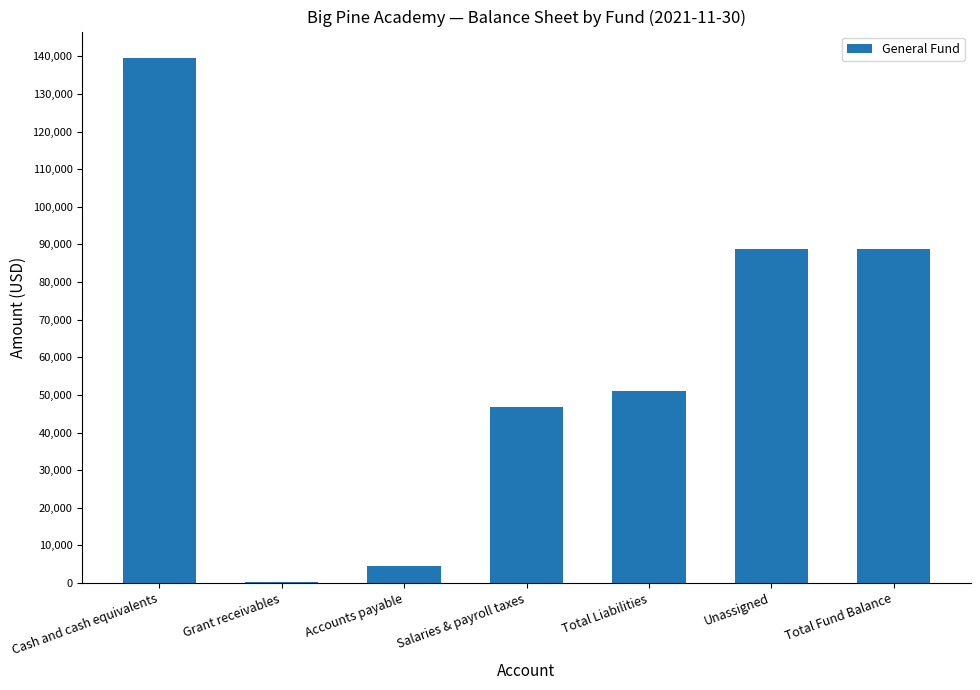

Where does the data first go above 51118?

Cash and cash equivalents